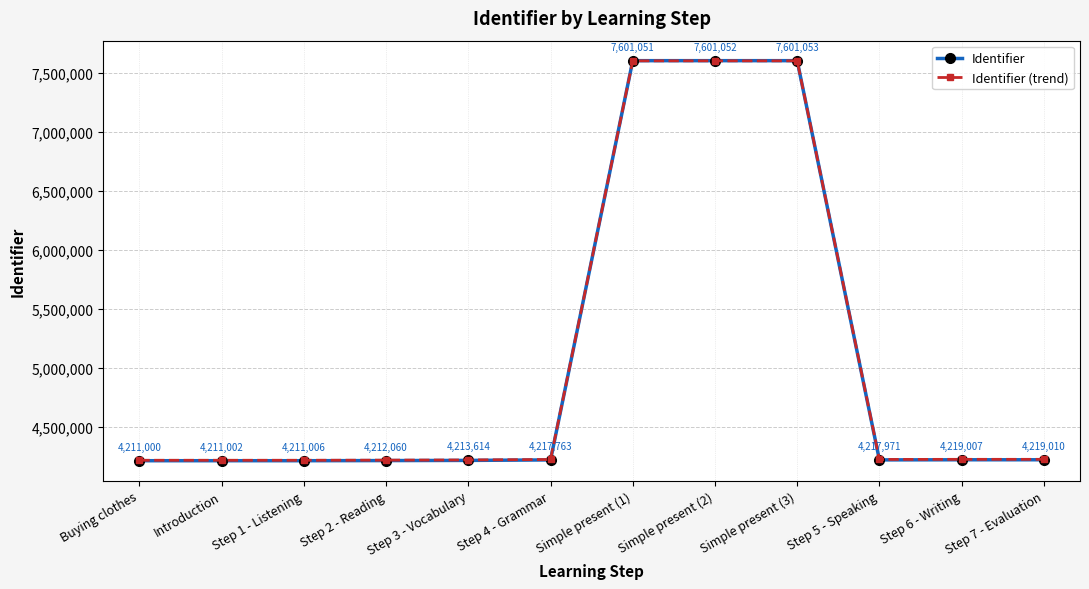

At which category does Identifier (trend) reach its first local valley?

Step 5 - Speaking